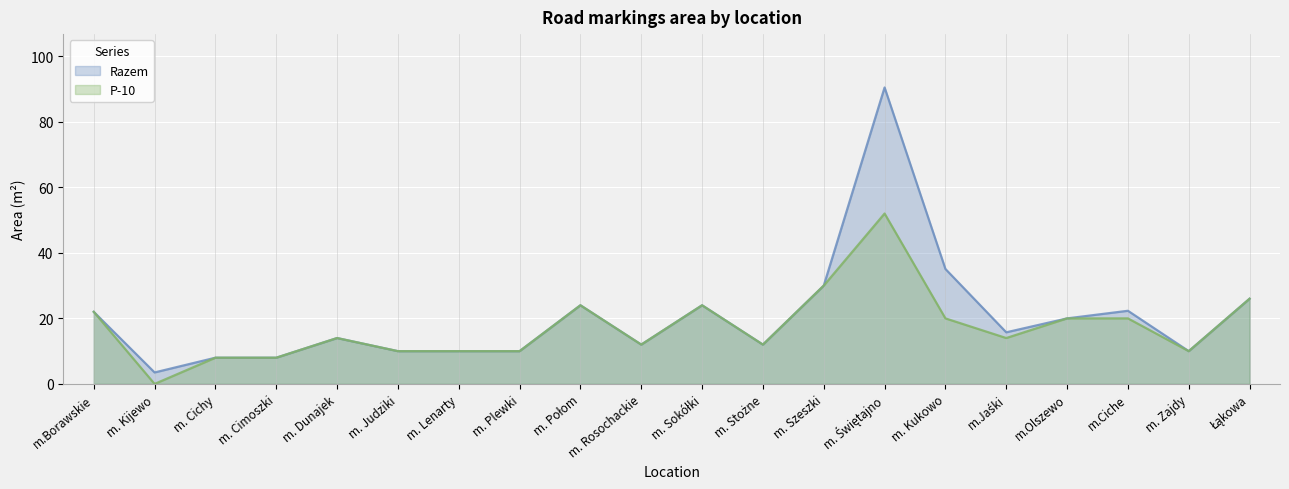

At how many categories does at least one series exceed 83?

1